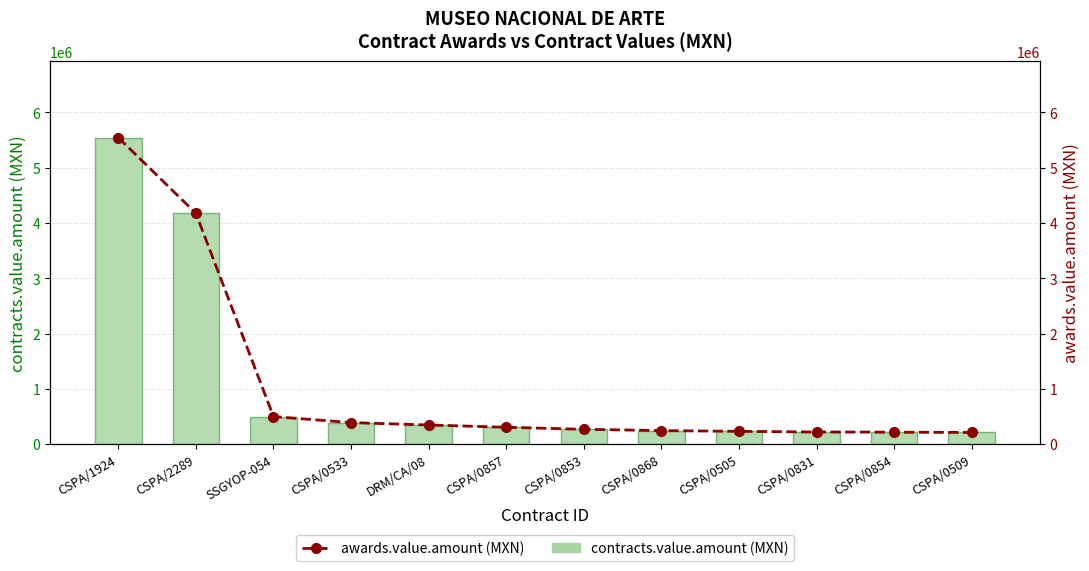

List the series in order of their peak value, lowest first.

contracts.value.amount, awards.value.amount